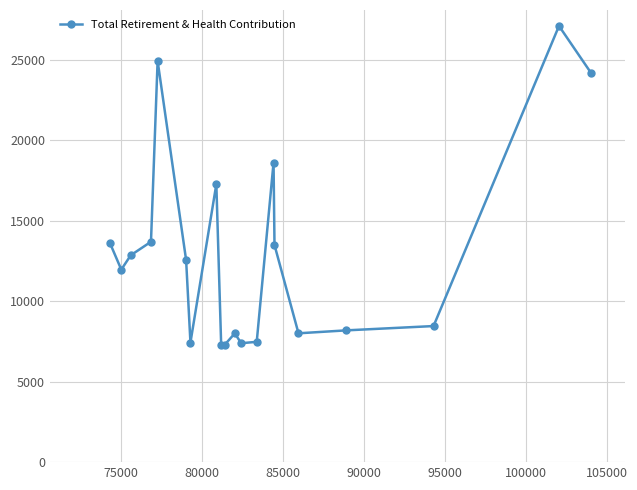

True or false: there are more than 2 points higher than both neighbors.

True